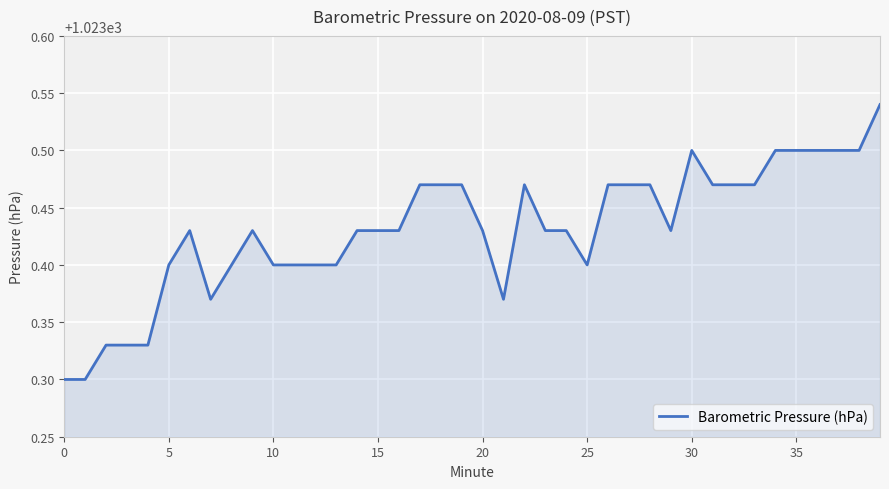

Does the chart have visible grid lines?

Yes